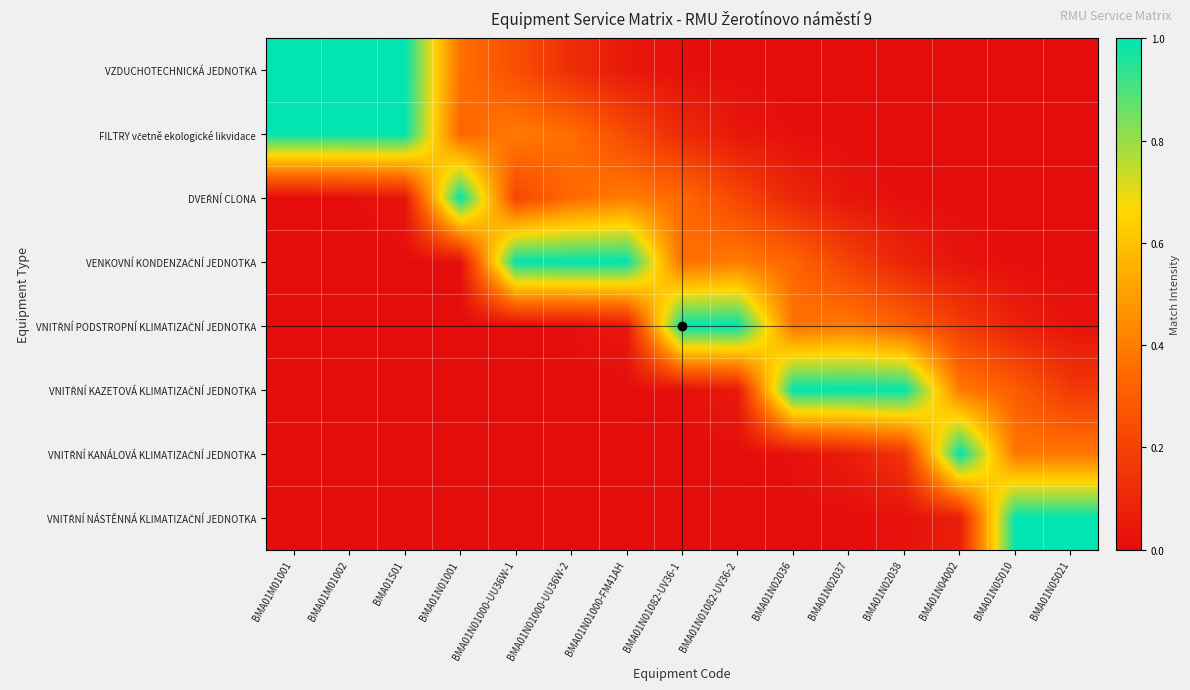

What is the spread (max minus min) of values at BMA01N04002?

1.0